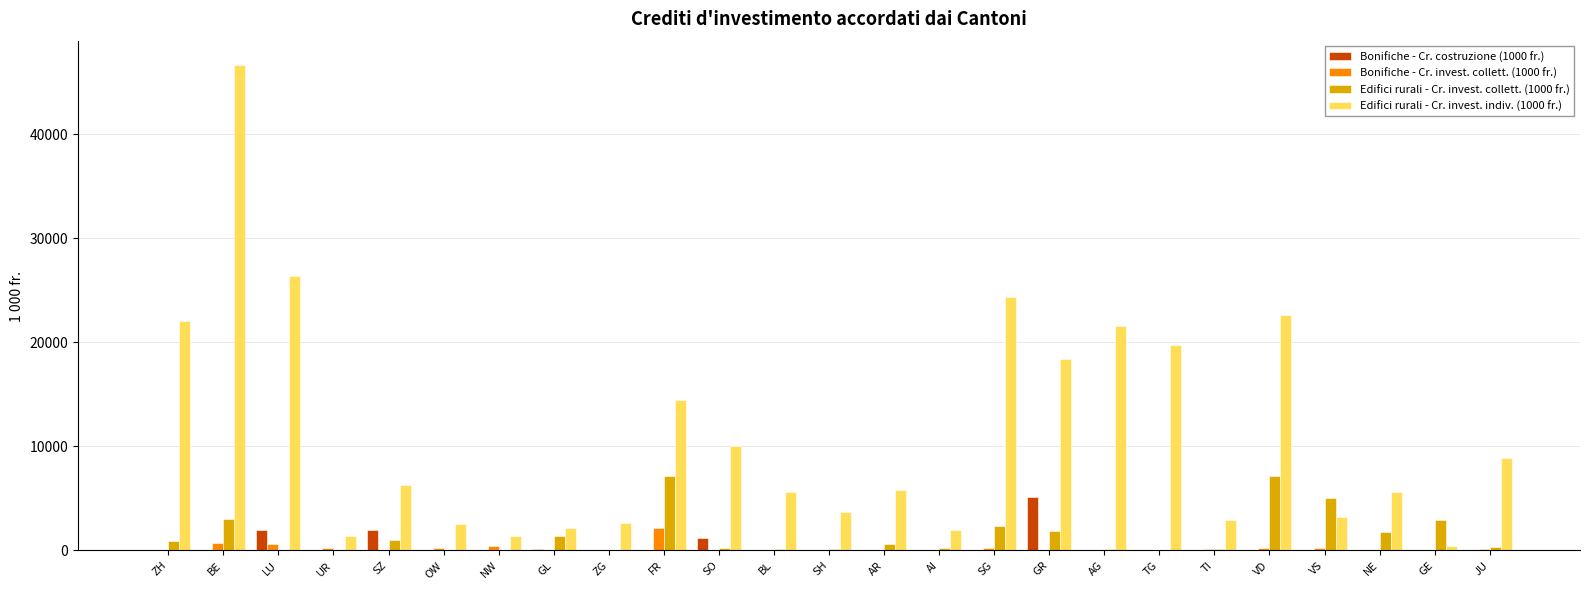

Which series changed the most between VD and NE?

Edifici rurali - Cr. invest. indiv. (1000 fr.)